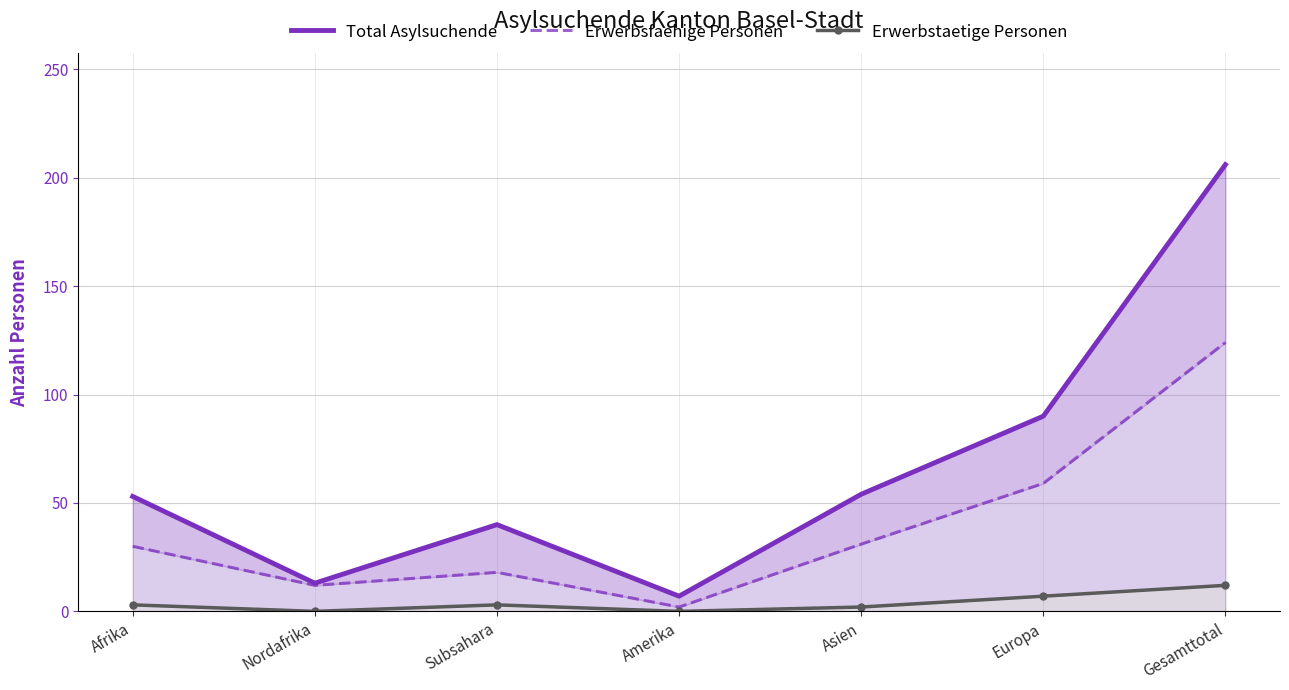

What are all the series names shown in the legend?

Total Asylsuchende, Erwerbsfaehige Personen, Erwerbstaetige Personen